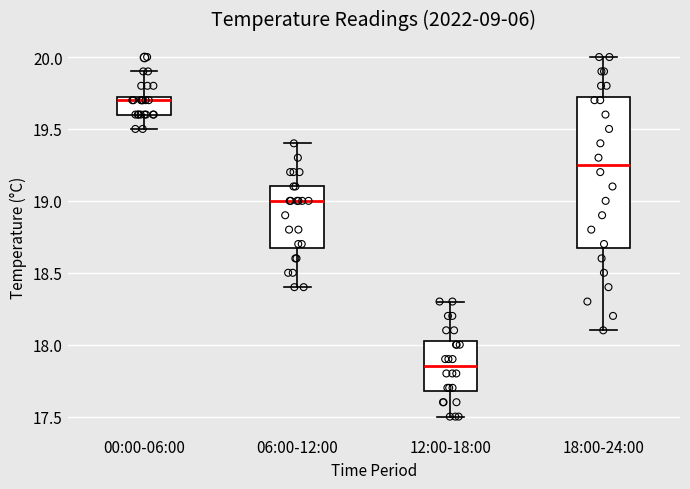

Which box has the lowest median line?

12:00-18:00